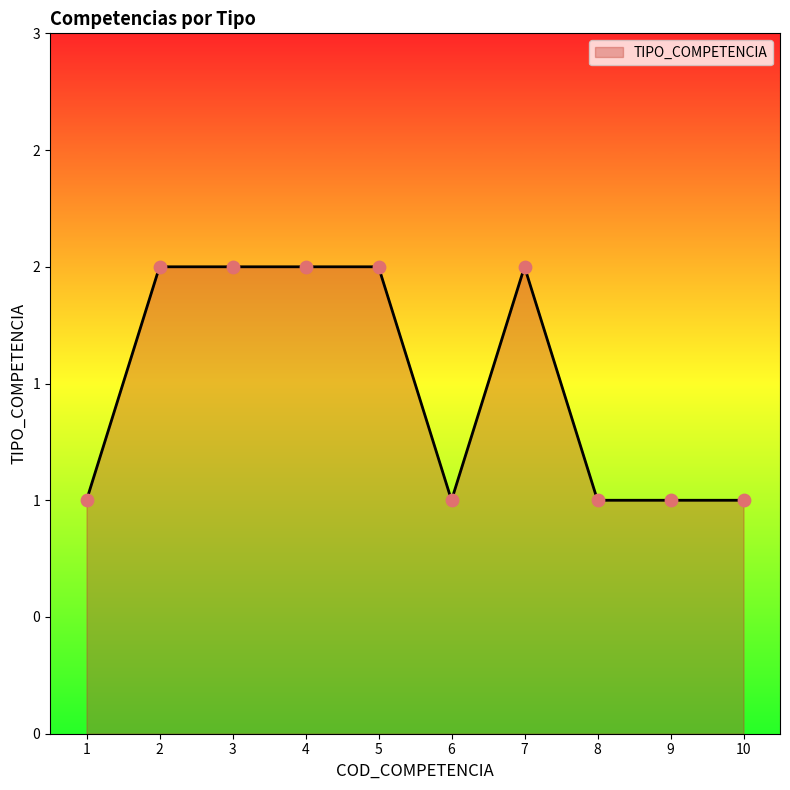

Which has a higher value, 3 or 7?

3